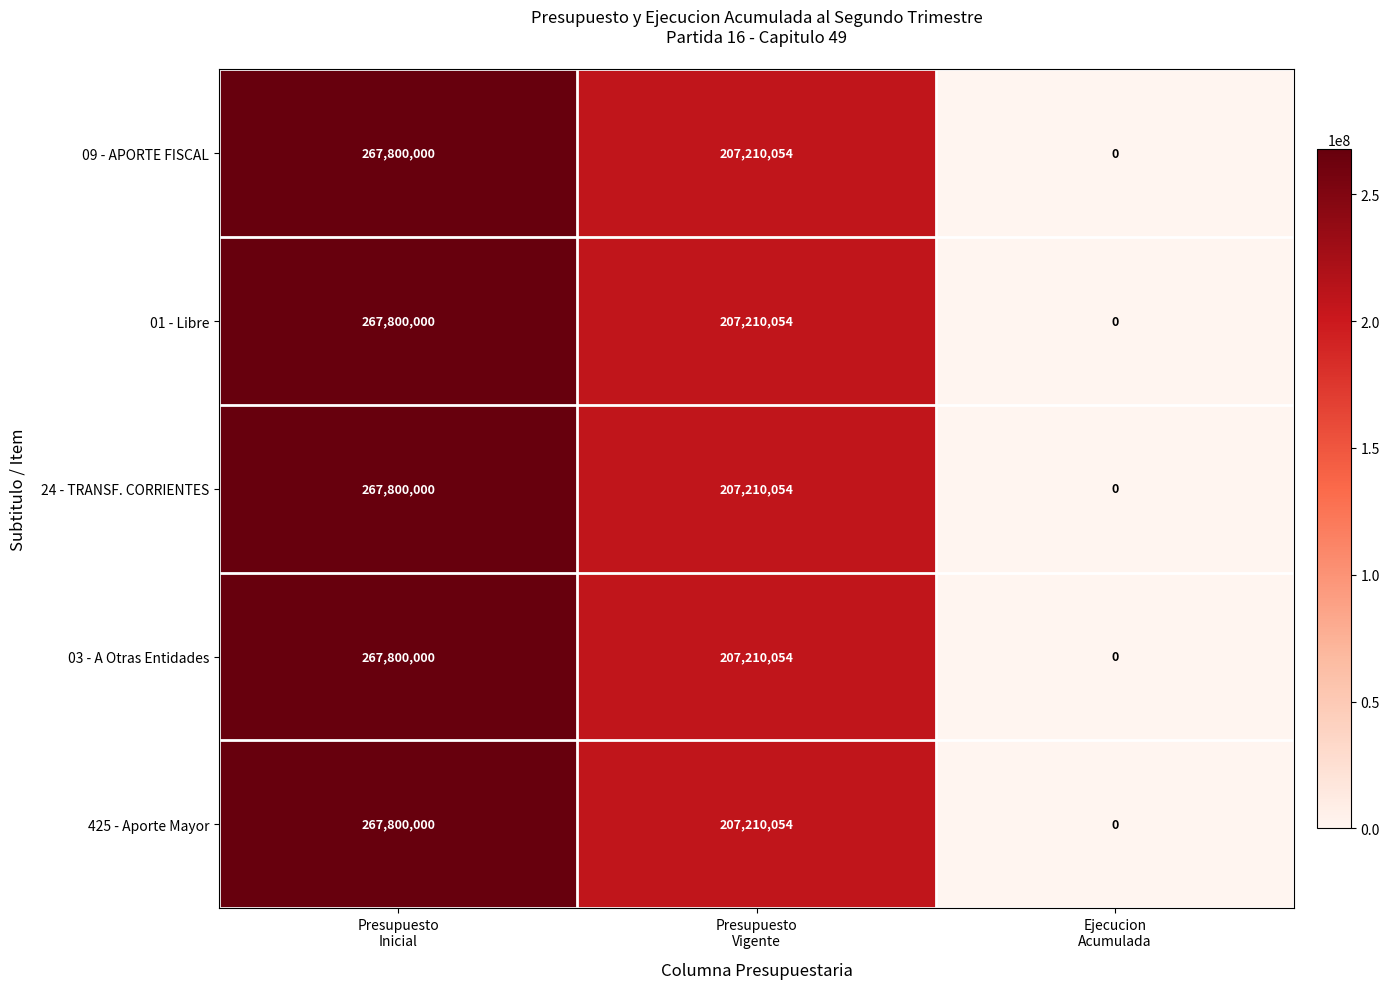

Count the number of categories in the chart.

3